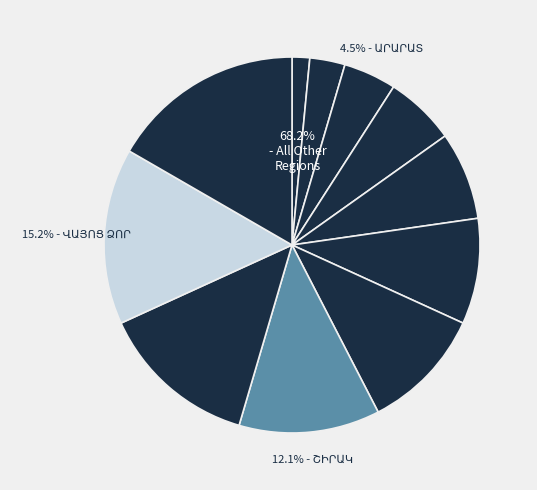

Is ՇԻՐԱԿ the majority of the pie?

No